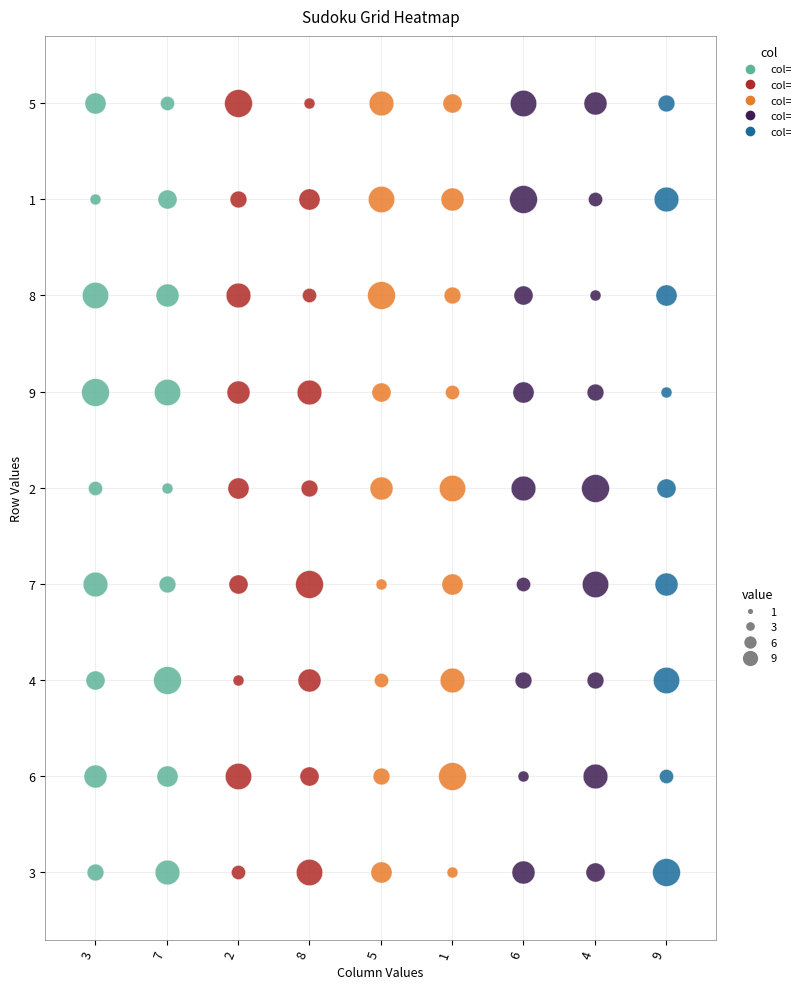

At how many categories does at least one series exceed 2?

9